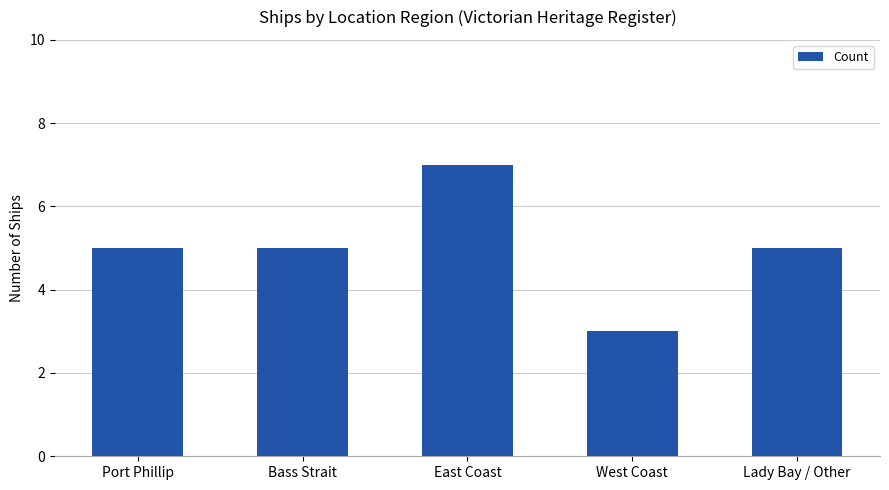

True or false: the data shows 3 at Lady Bay / Other.

False